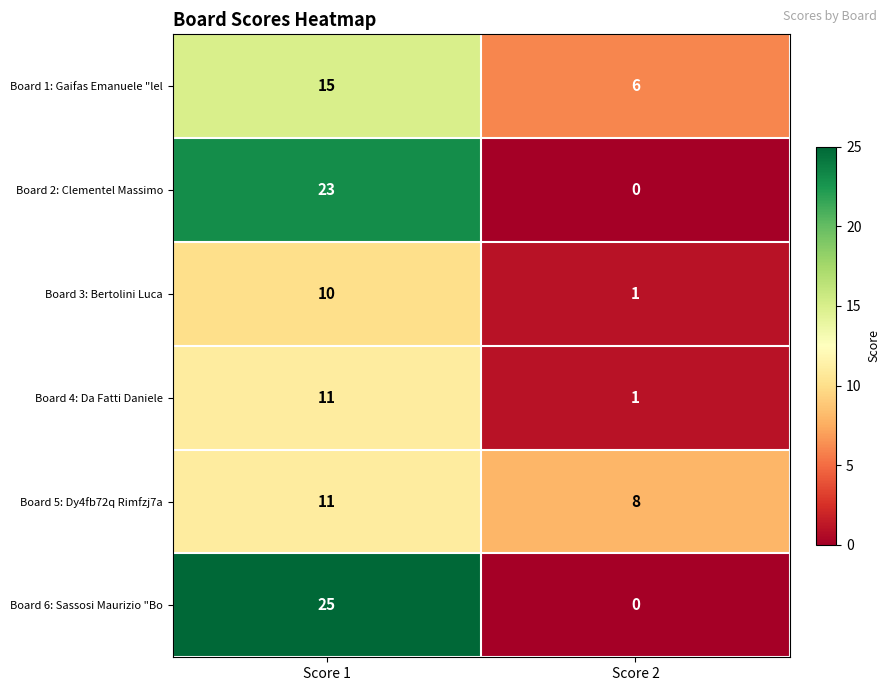

What is the difference between the maximum and minimum values in the Board 6: Sassosi Maurizio "Bo series?

25